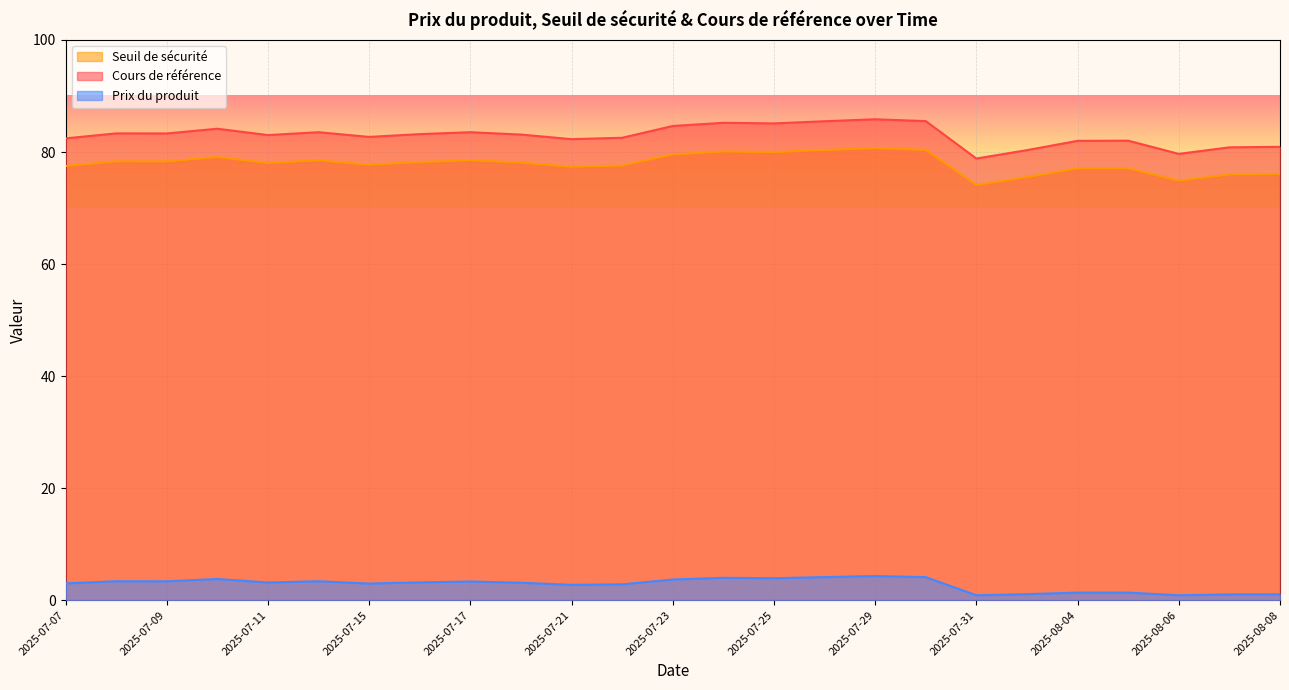

True or false: Prix du produit and Cours de référence intersect in this chart.

False